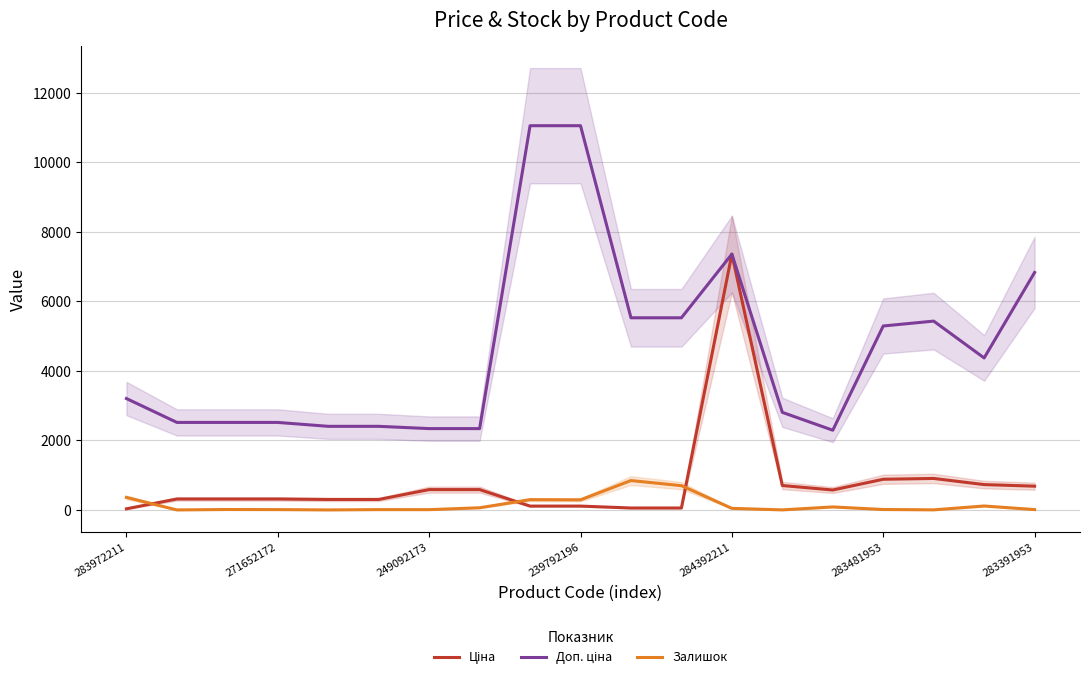

How many values in the Залишок series exceed 12?

9